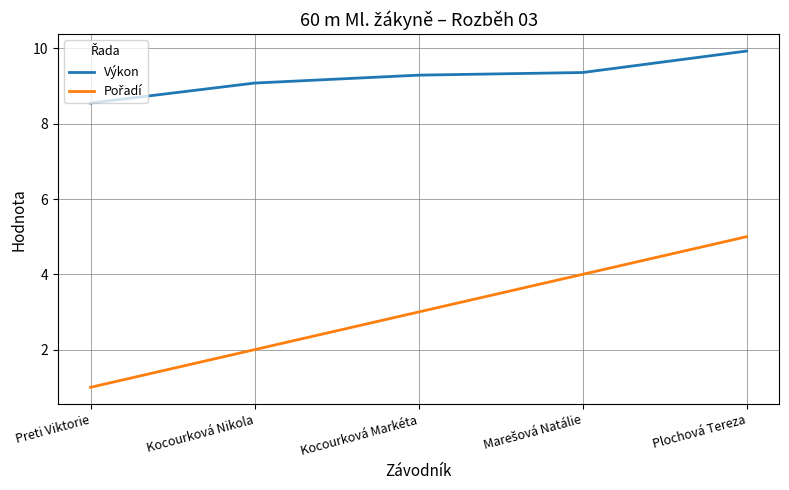

What is the difference between the maximum and minimum values in the Výkon series?

1.4